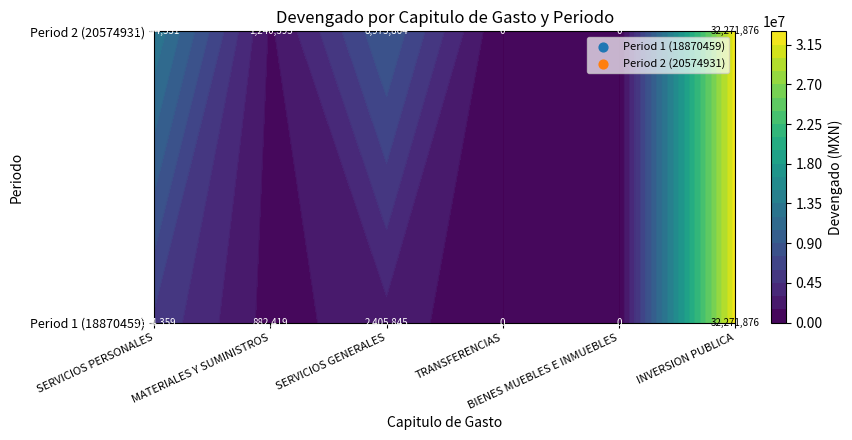

At 1, list the series in order from smallest to largest.

TRANSFERENCIAS, BIENES MUEBLES E INMUEBLES, MATERIALES Y SUMINISTROS, SERVICIOS GENERALES, SERVICIOS PERSONALES, INVERSION PUBLICA